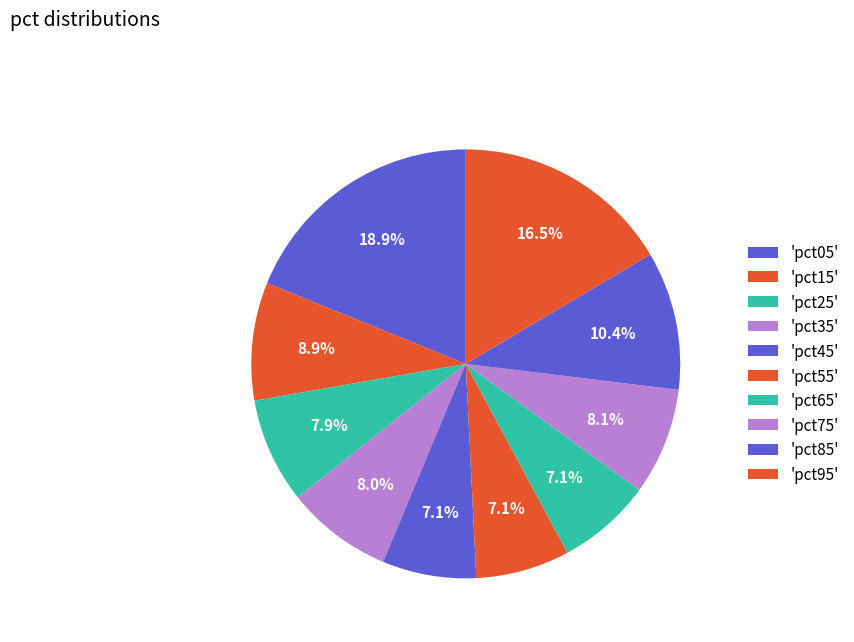

How many segments does this pie chart have?

10